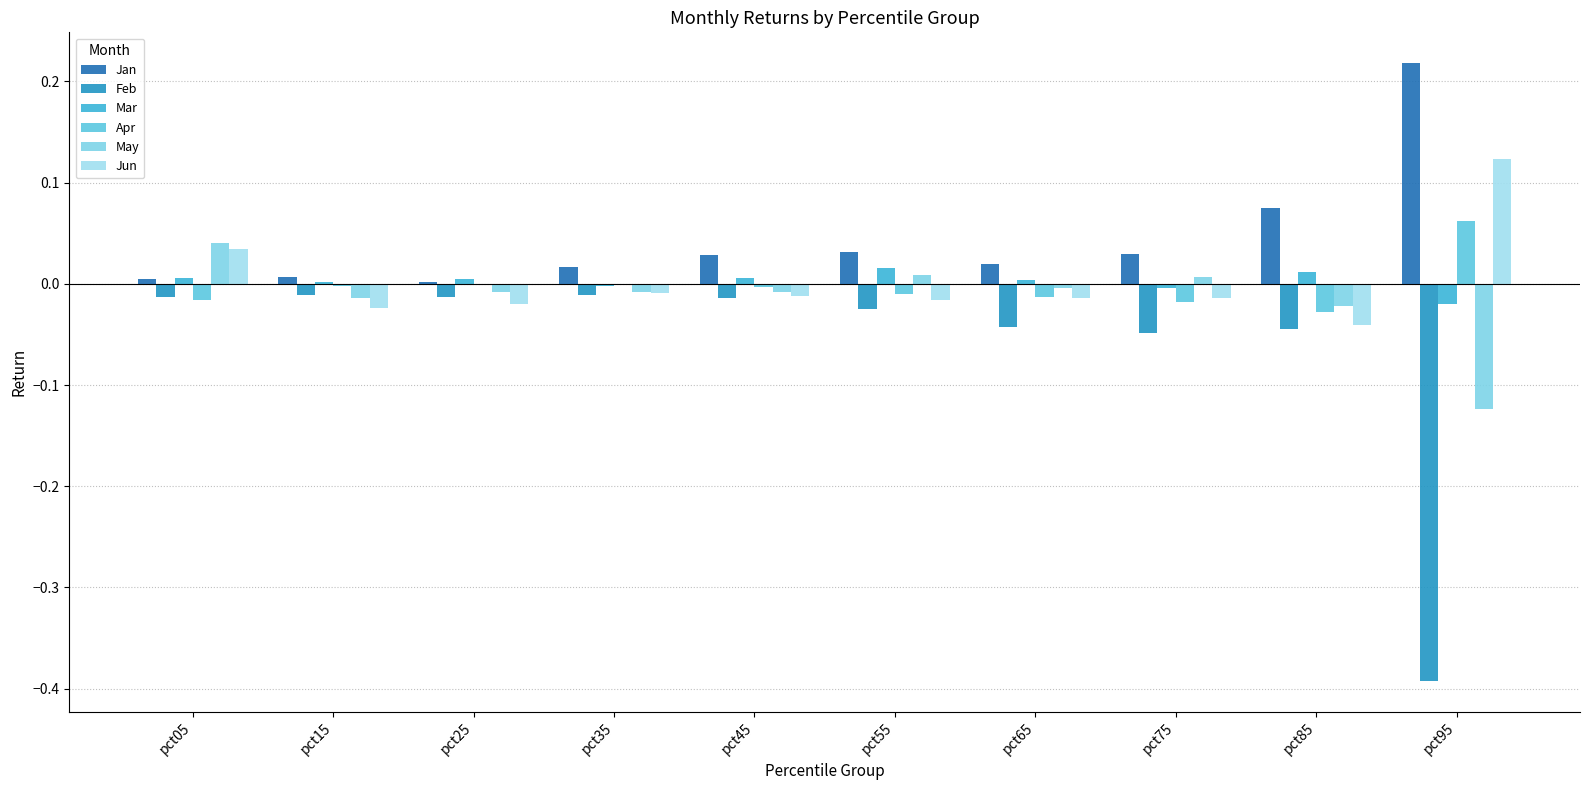

The Mar series shows 0.0 at pct15. True or false?

True